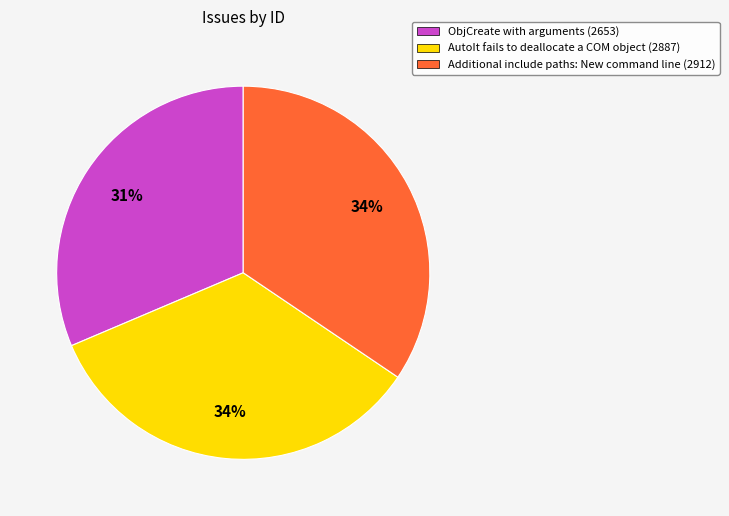

Is there any slice that represents more than half of the pie?

No